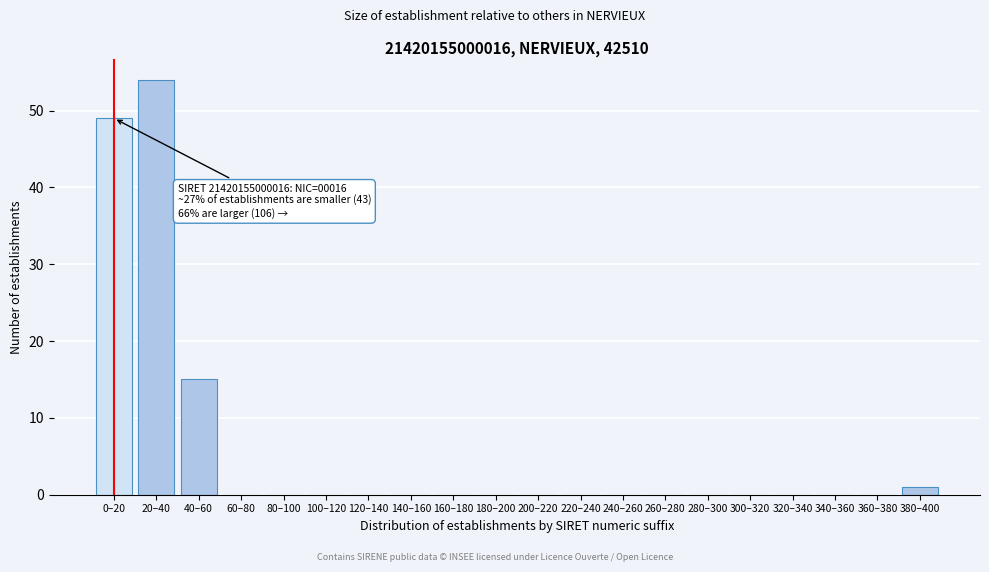

Reading left to right, transcribe all the data shown in this chart.

0–20=49	20–40=54	40–60=15	60–80=0	80–100=0	100–120=0	120–140=0	140–160=0	160–180=0	180–200=0	200–220=0	220–240=0	240–260=0	260–280=0	280–300=0	300–320=0	320–340=0	340–360=0	360–380=0	380–400=1